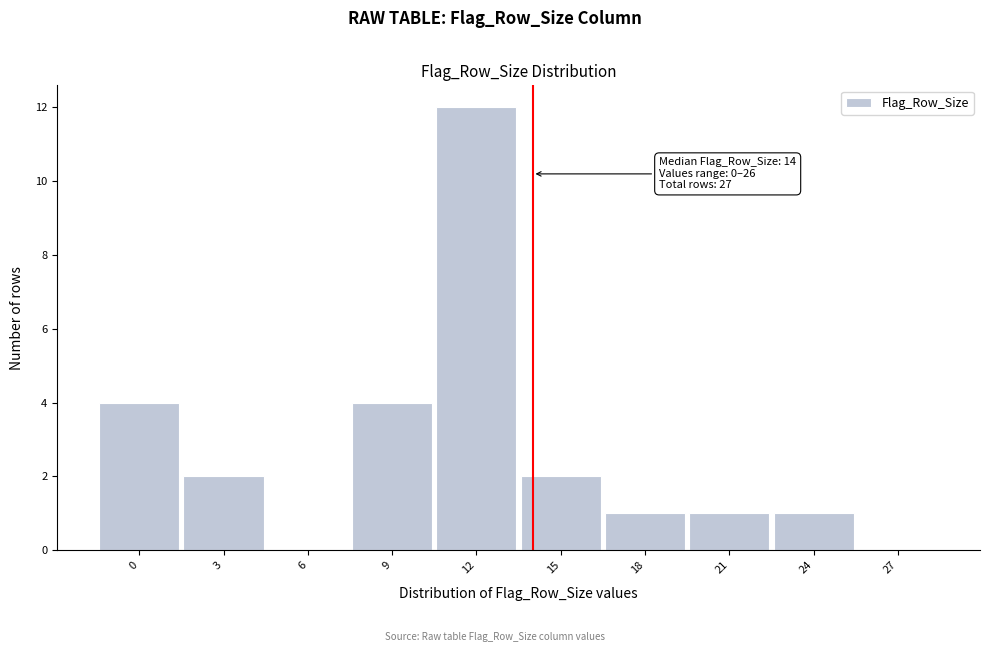

Reading left to right, list all the values displayed in this chart.

0=4	3=2	6=0	9=4	12=12	15=2	18=1	21=1	24=1	27=0